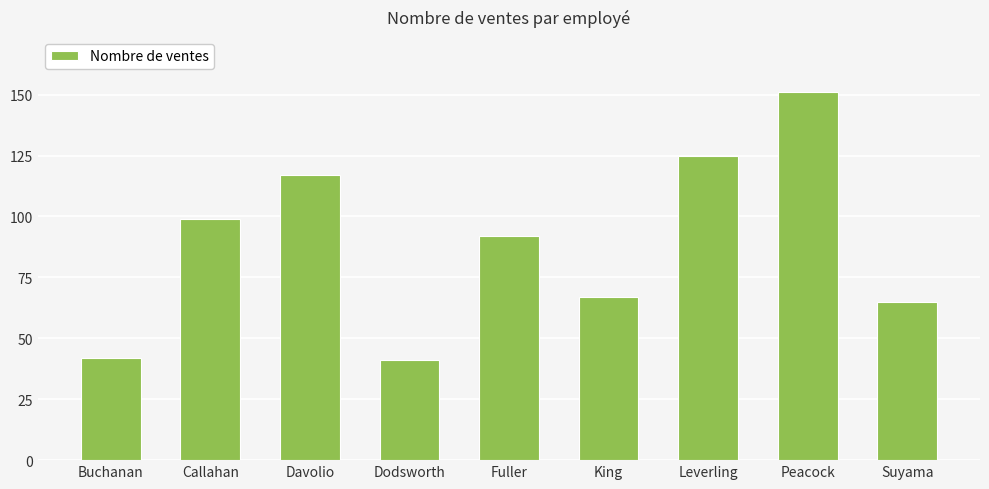

What is the label of the 1st bar from the right?

Suyama